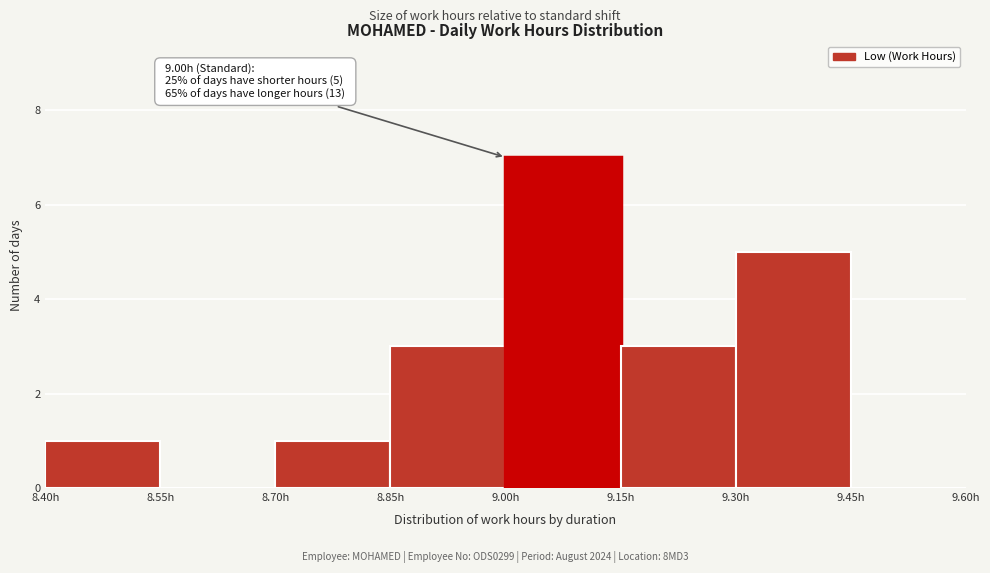

Which range on the x-axis has the tallest bar?

9.00 to 9.15